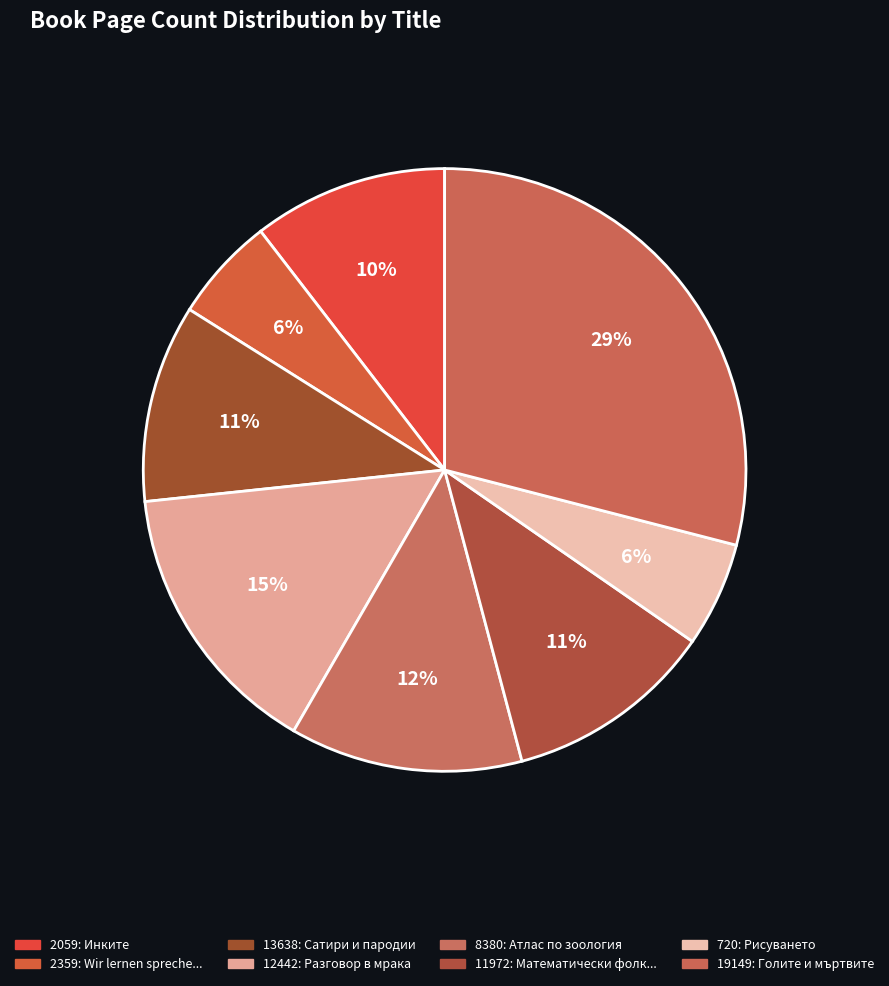

How many segments does this pie chart have?

8